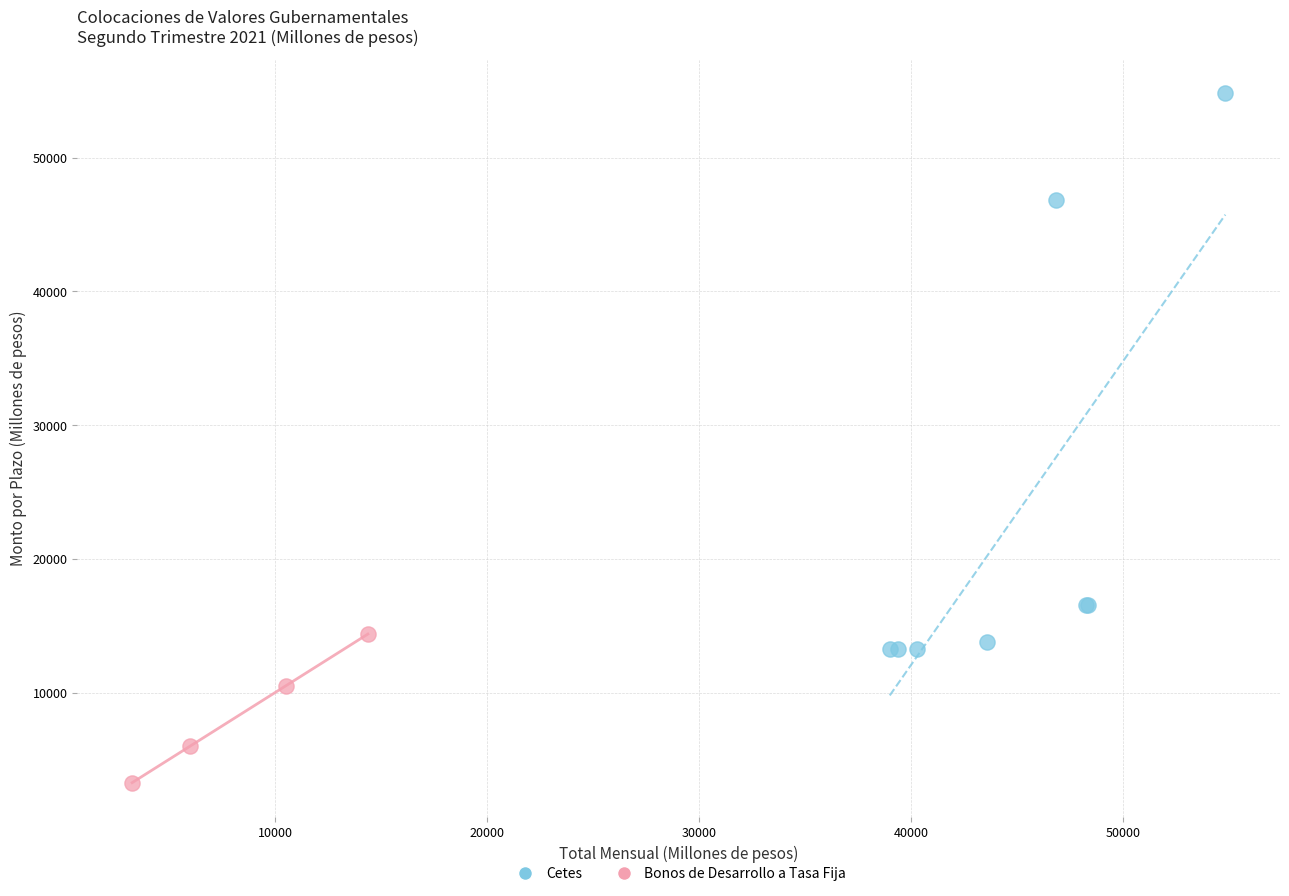

Which series has the widest spread of Y values?

Cetes